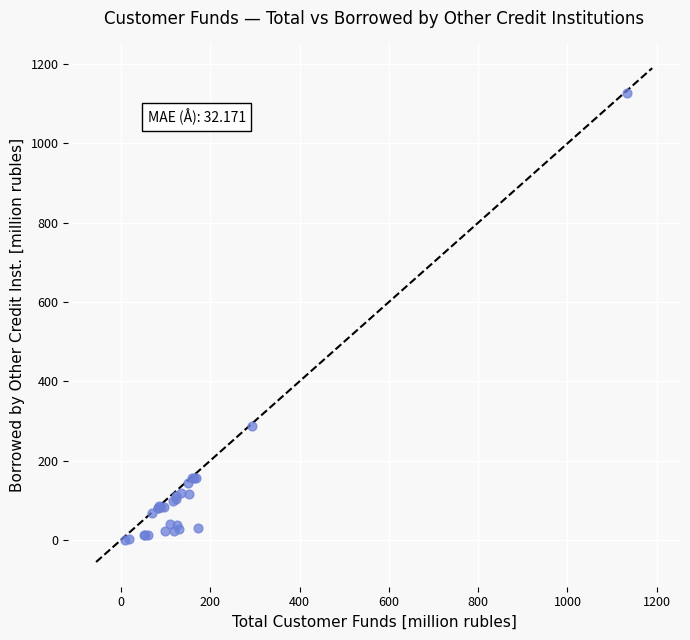

What Y value in the scatter plot is closest to 563?

287.2